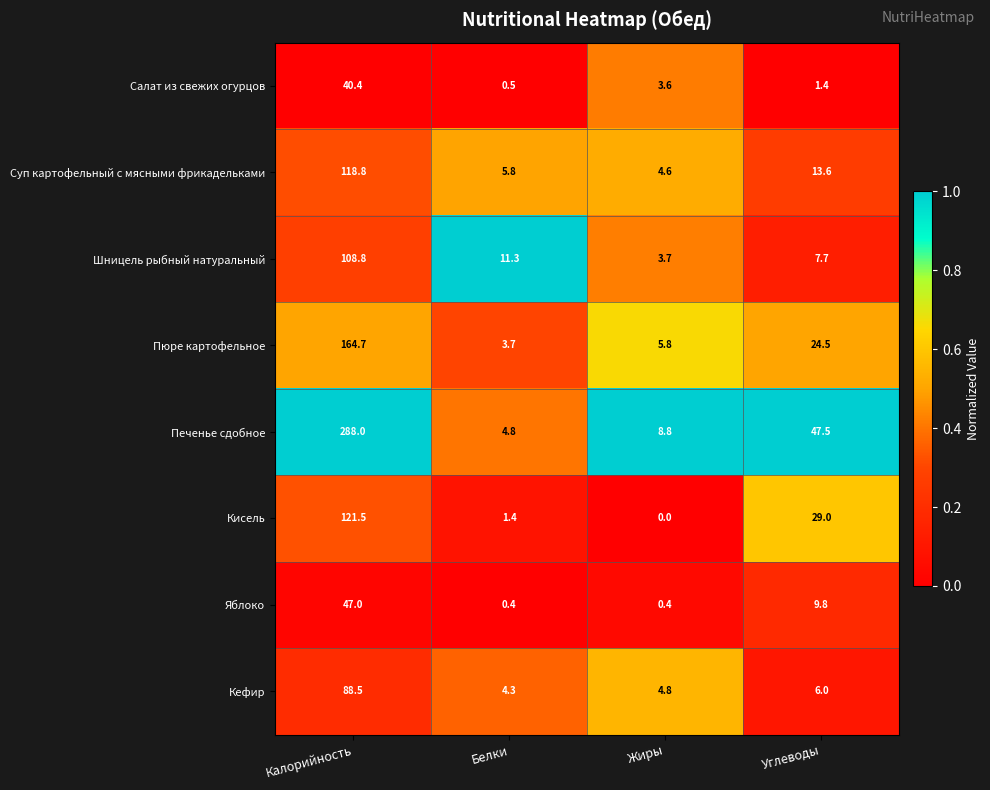

At which label is Шницель рыбный натуральный closest to 56?

Белки